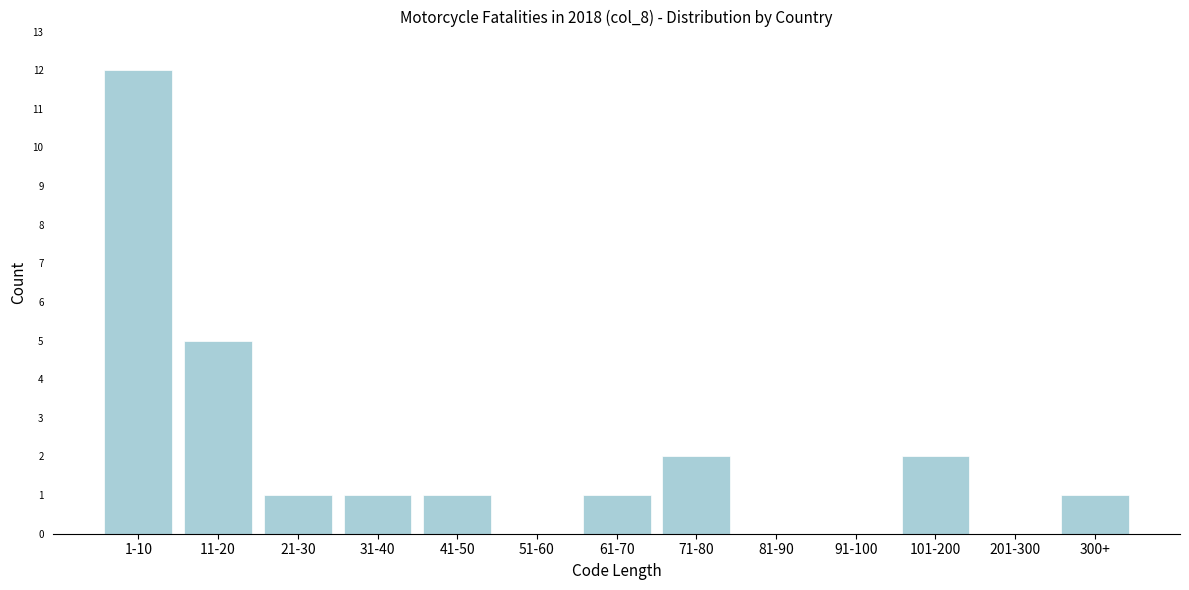

Reading left to right, transcribe all the data shown in this chart.

1-10=12	11-20=5	21-30=1	31-40=1	41-50=1	51-60=0	61-70=1	71-80=2	81-90=0	91-100=0	101-200=2	201-300=0	300+=1